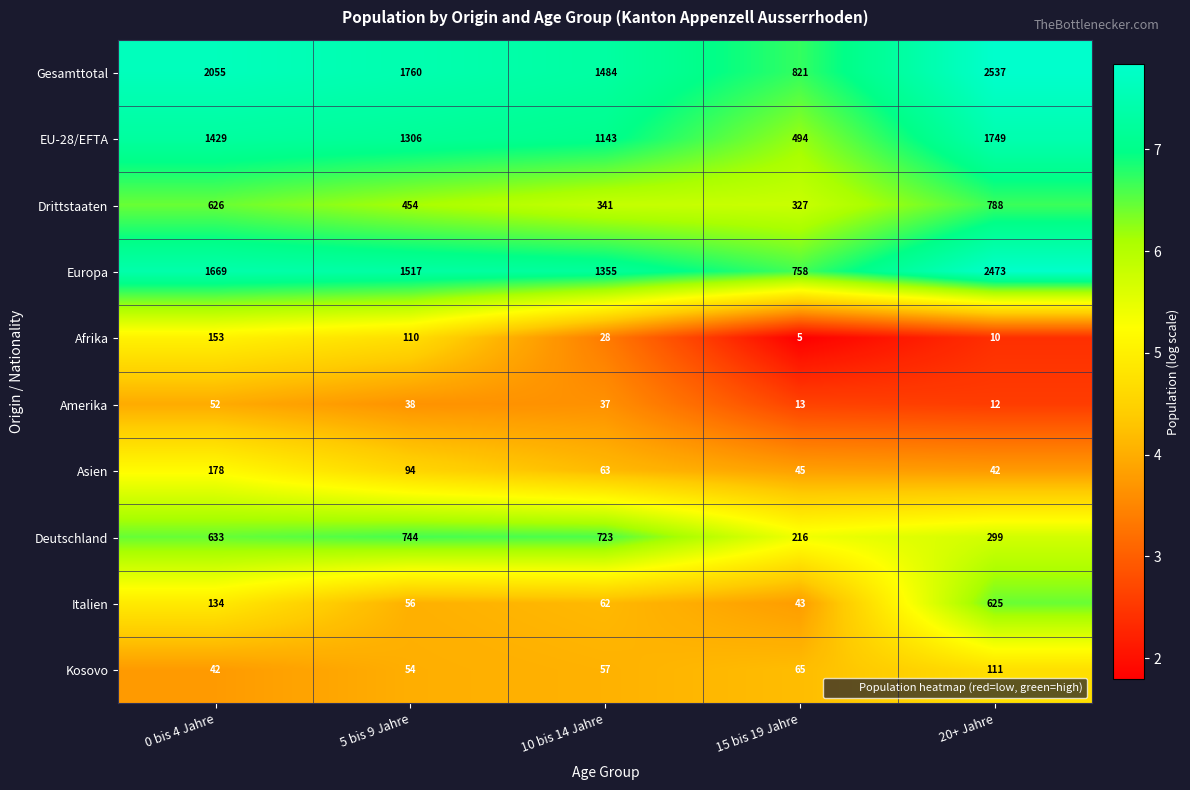

At which category is the sum across all series the highest?

20+ Jahre